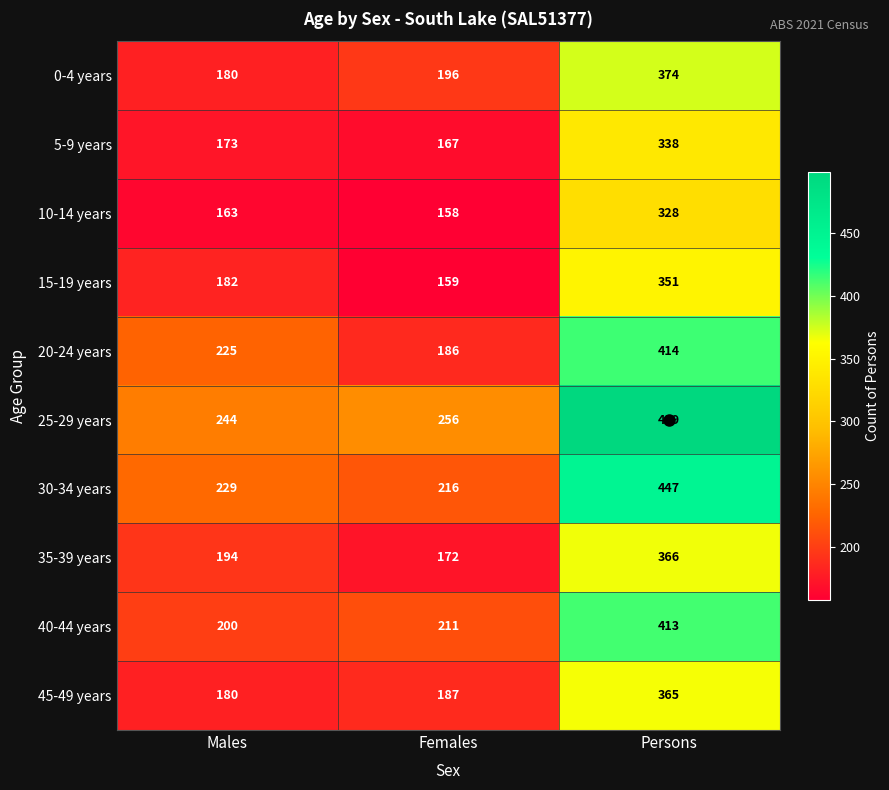

At which category is the sum across all series the highest?

Persons